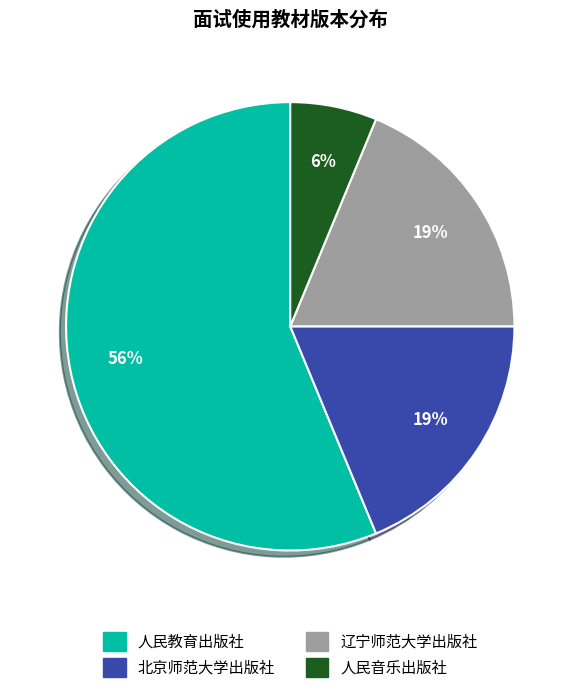

Which slice is the largest?

人民教育出版社